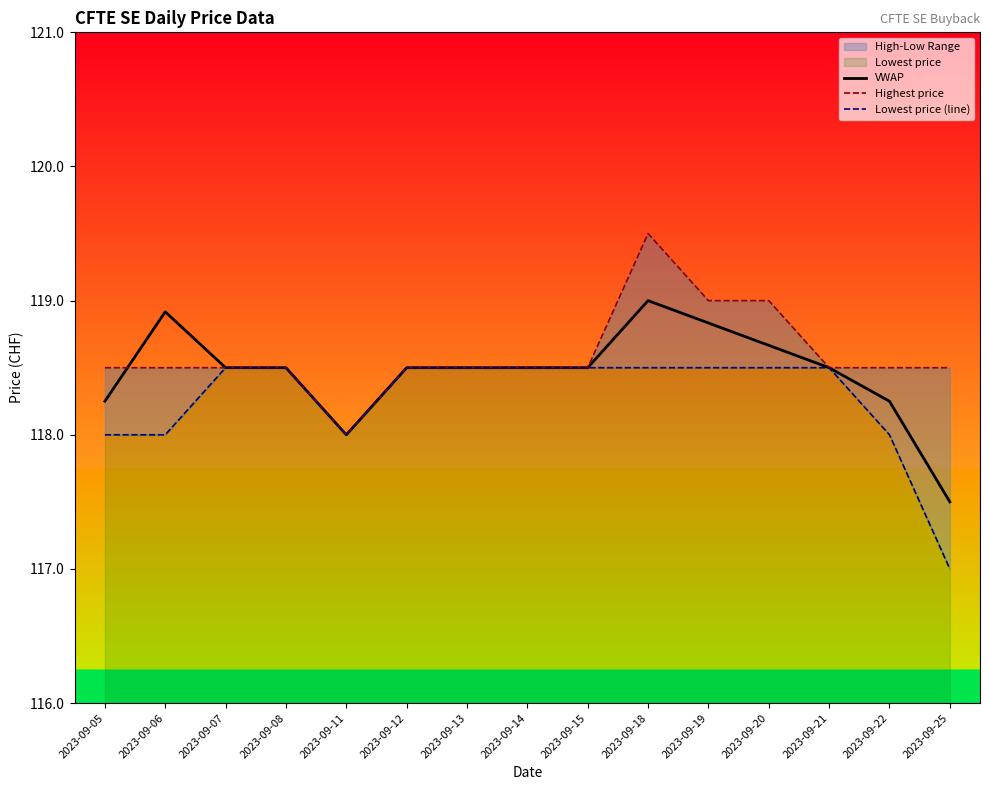

How many lines are shown in the chart?

3